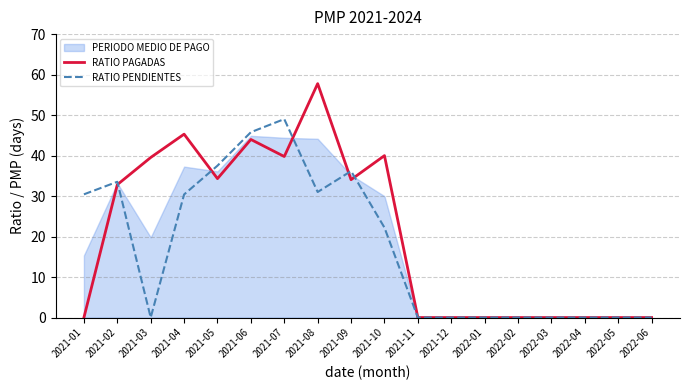

Reading left to right, transcribe all the data shown in this chart.

RATIO PAGADAS: 0.0	32.8	39.5	45.3	34.3	44.0	39.8	57.8	34.0	40.0	0.0	0.0	0.0	0.0	0.0	0.0	0.0	0.0
RATIO PENDIENTES: 30.4	33.5	0.0	30.4	37.5	45.8	49.0	31.0	36.2	22.2	0.0	0.0	0.0	0.0	0.0	0.0	0.0	0.0